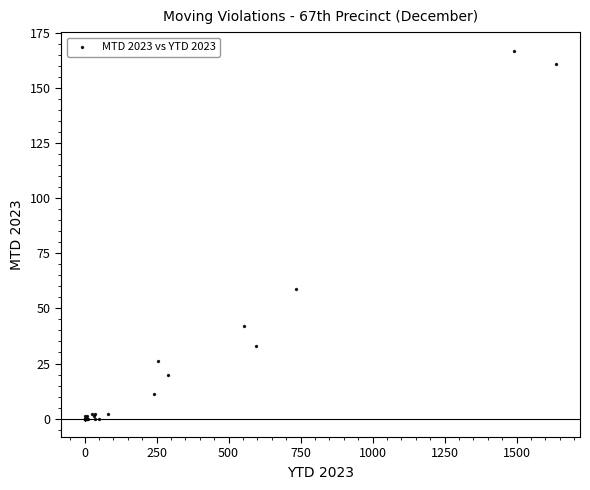

What Y value in the scatter plot is closest to 83?

59